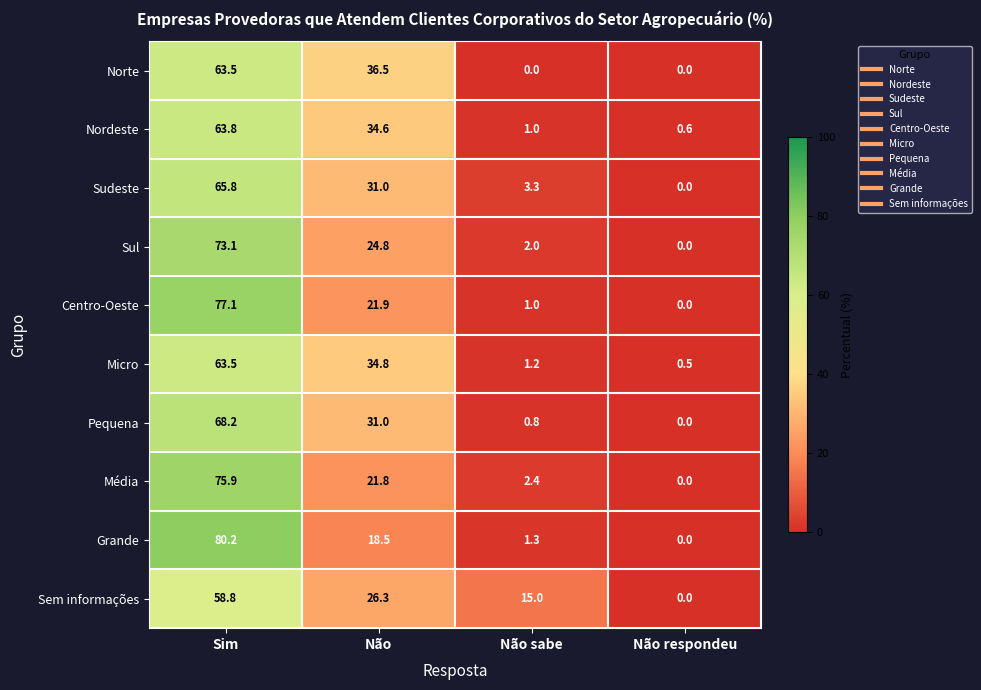

How many data points does each series have?

4